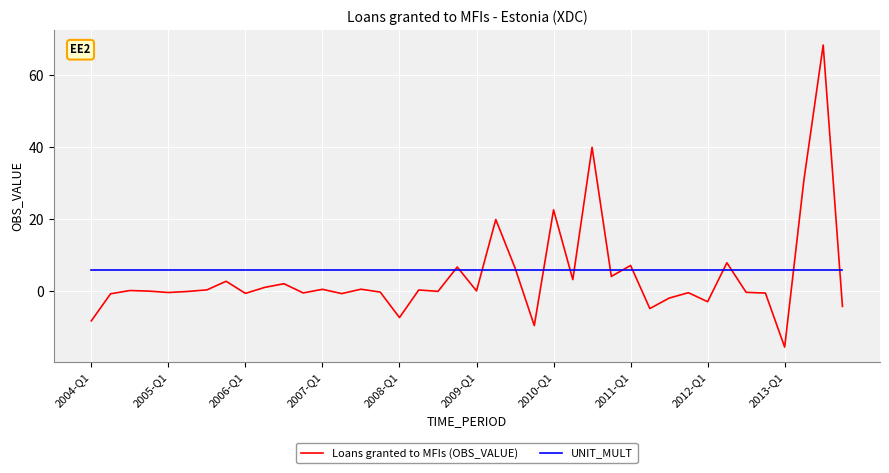

Count the number of data series in this chart.

2